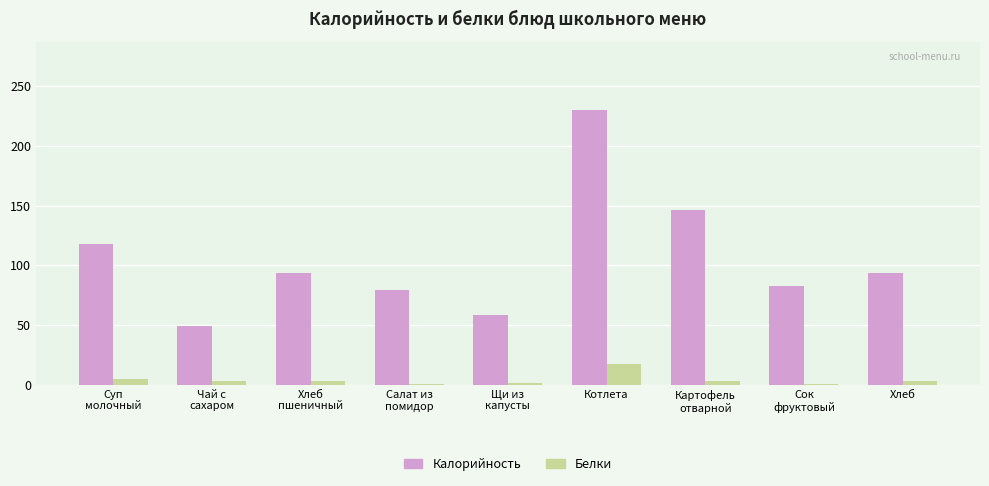

What is the difference between the maximum and minimum values in the Калорийность series?

180.4